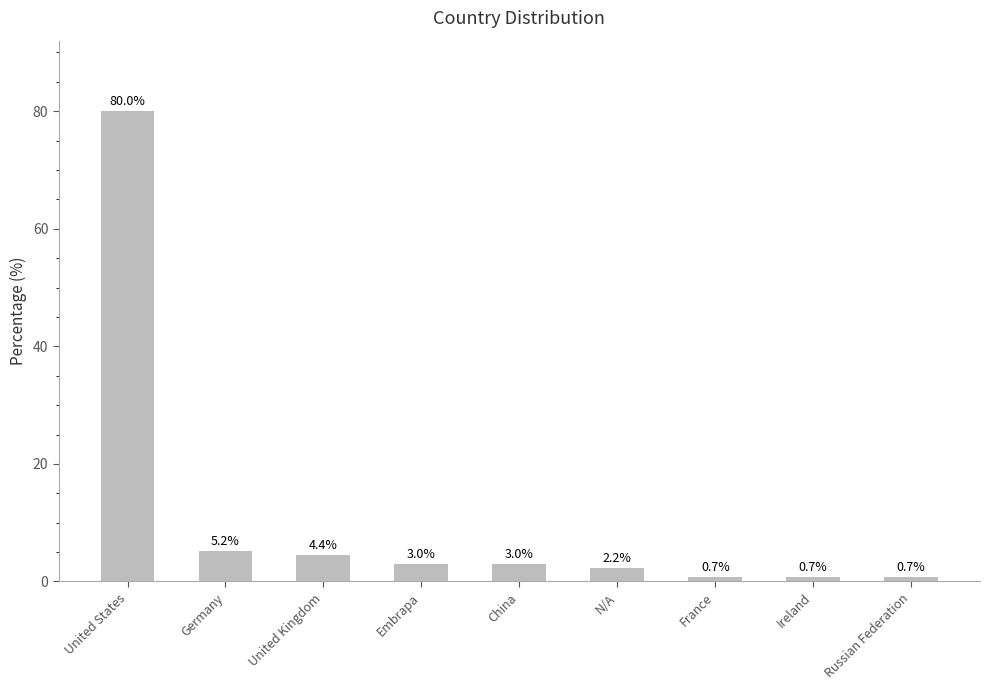

The value at N/A is 2.2. True or false?

True